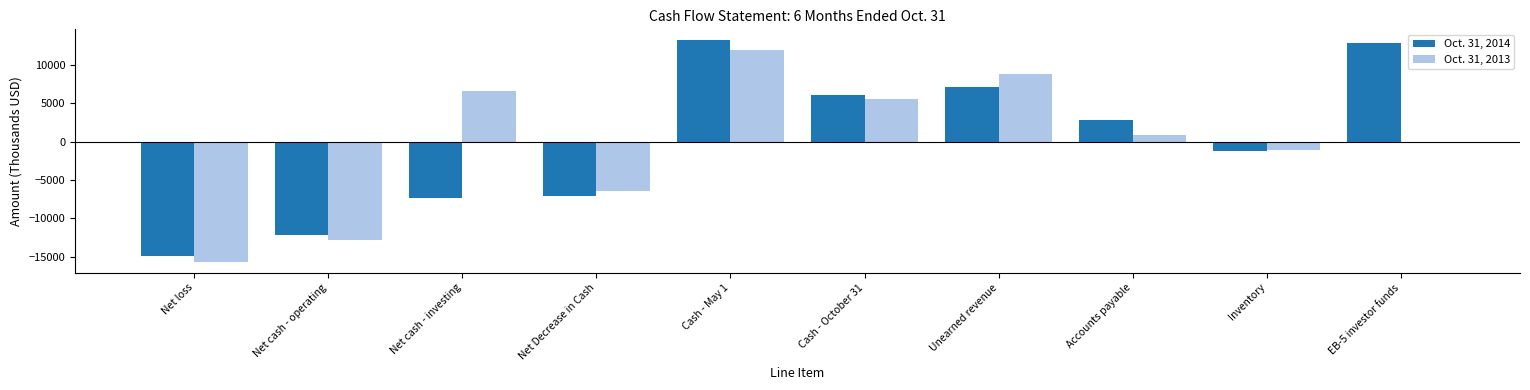

Which series changed the most between Net cash - investing and Cash - May 1?

Oct. 31, 2014